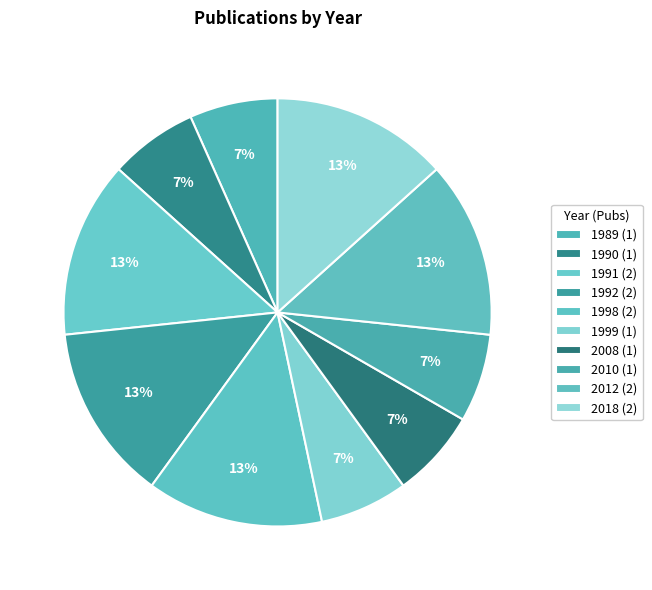

What percentage is the 2010 slice, to the nearest percent?

7%